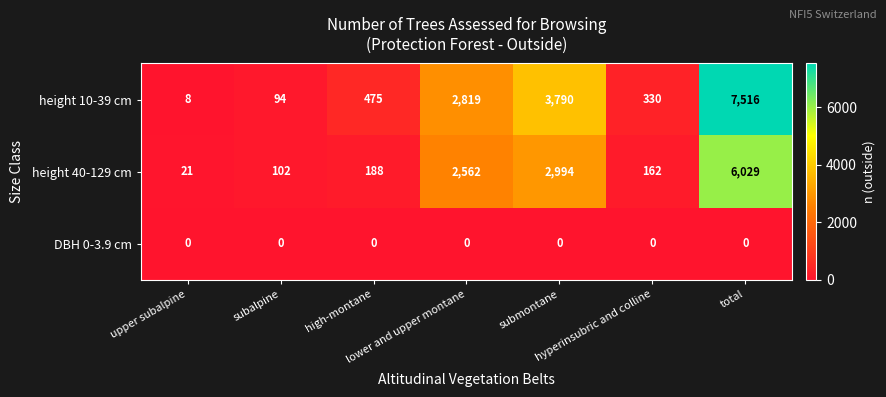

What is the difference between the maximum and second lowest values in the height 40-129 cm series?

5927